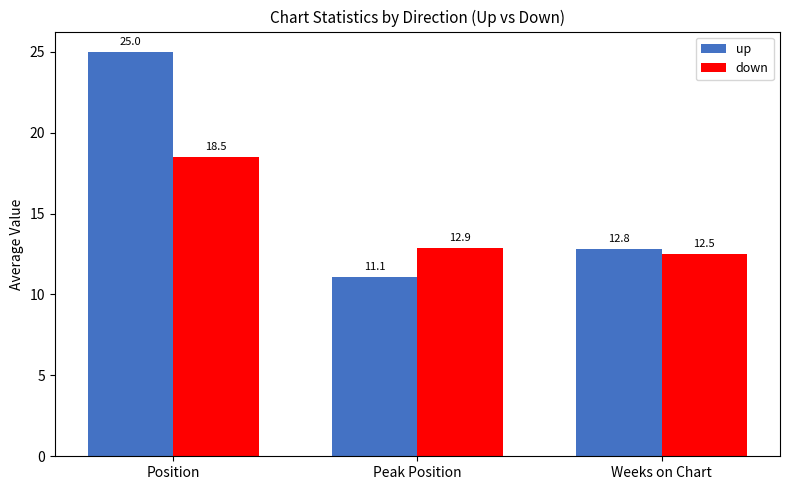

What are all the series names shown in the legend?

up, down